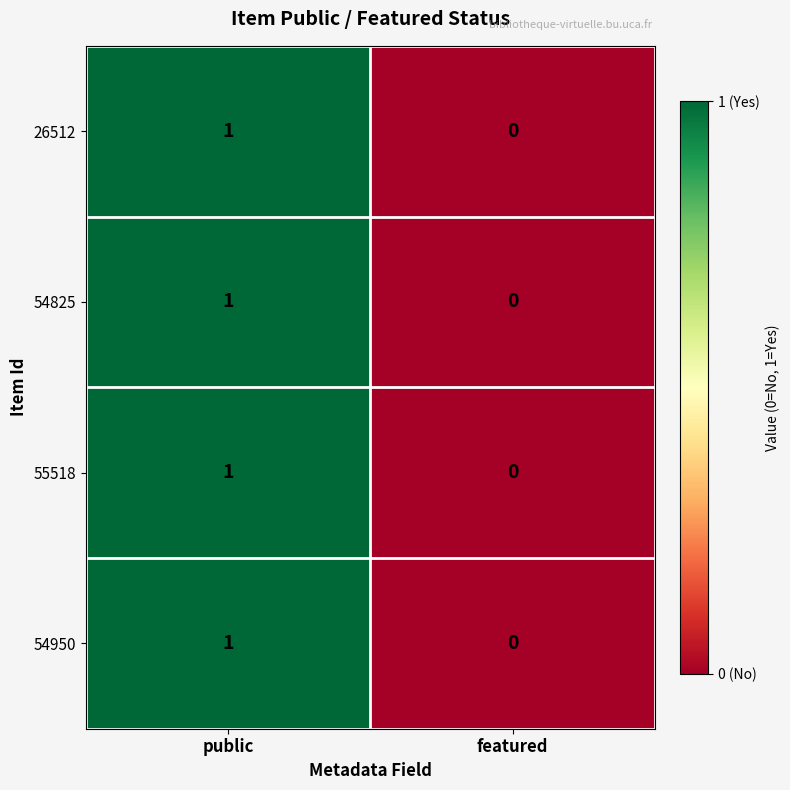

At which label does 26512 reach its peak?

public